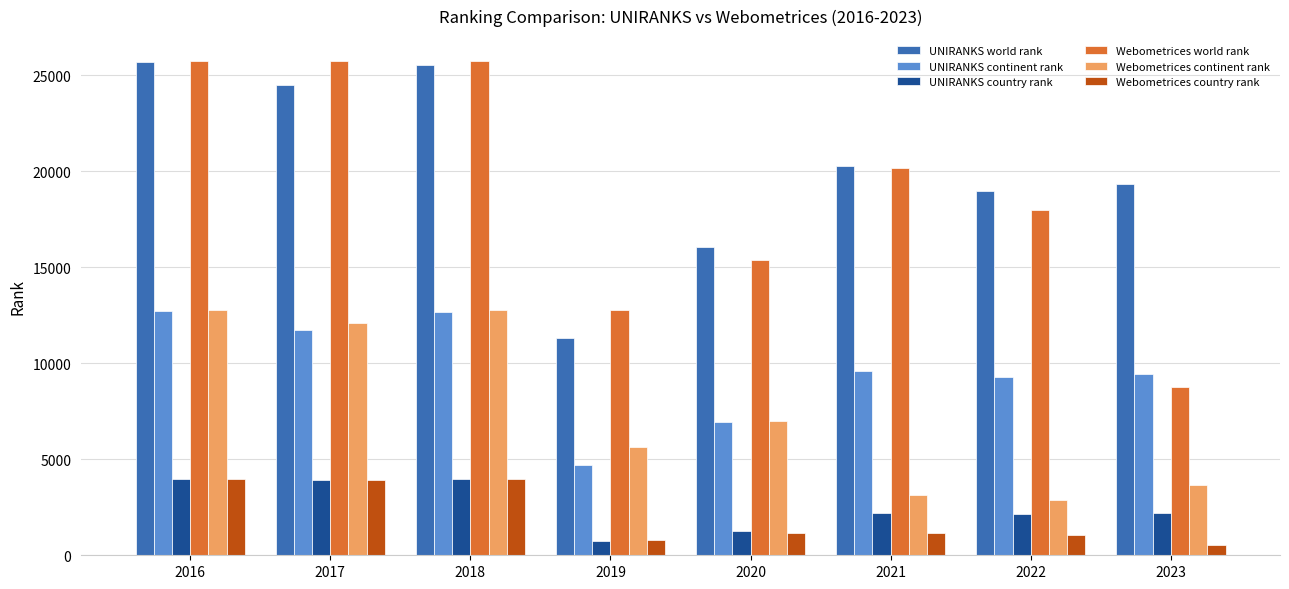

True or false: UNIRANKS country rank has a value of 3938 at 2017.

True